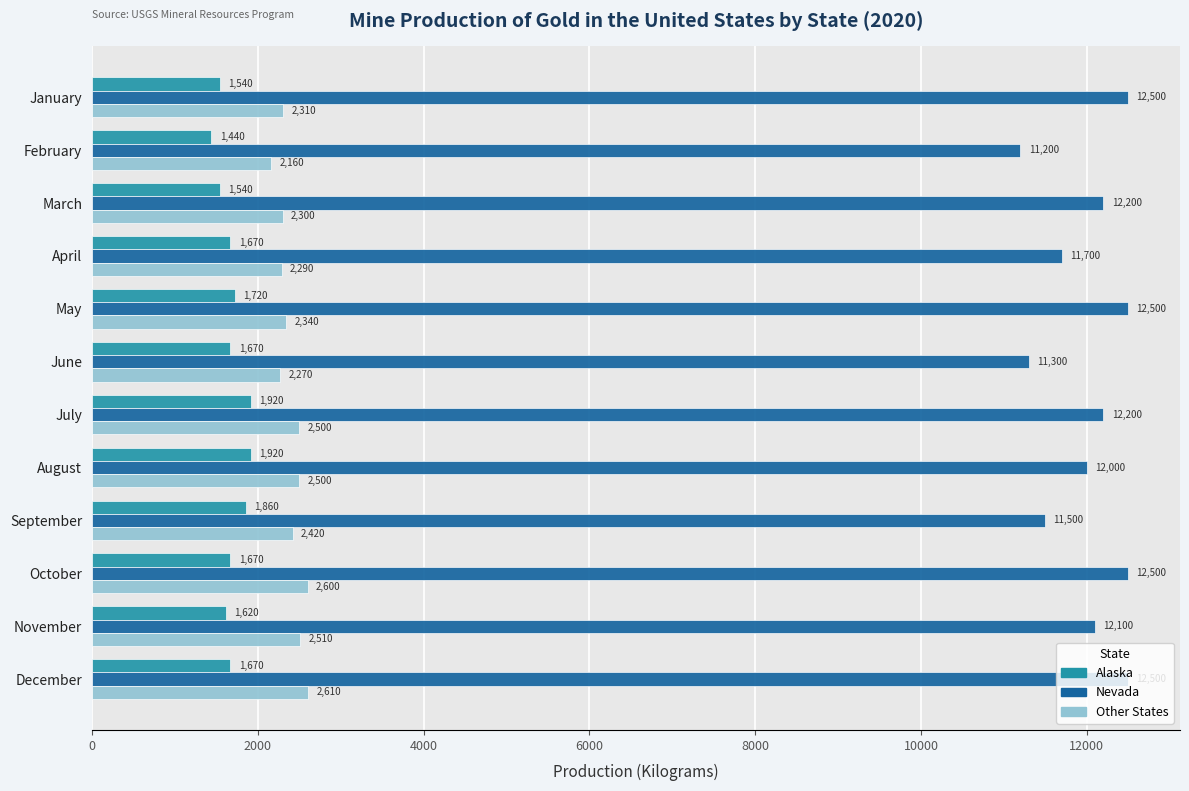

What is the difference between the second highest and minimum values in the Nevada series?

1300